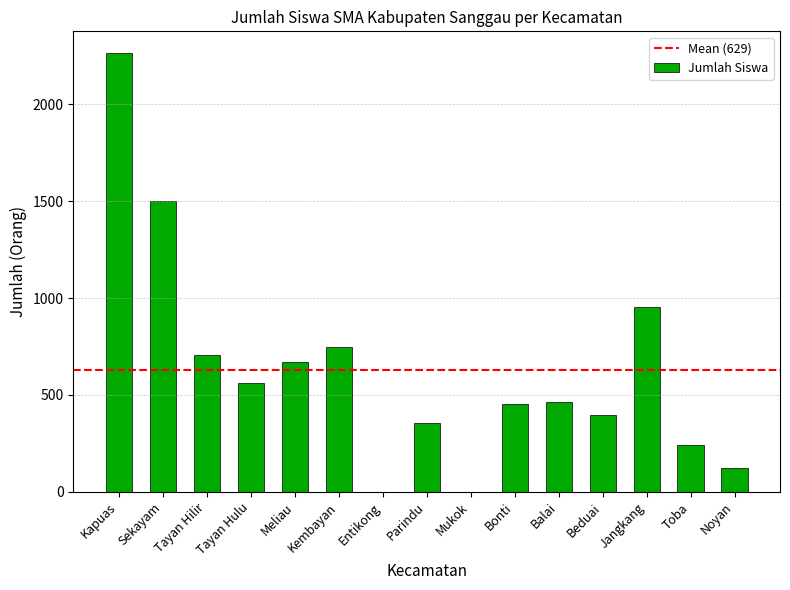

At which label is the value closest to 1132?

Jangkang